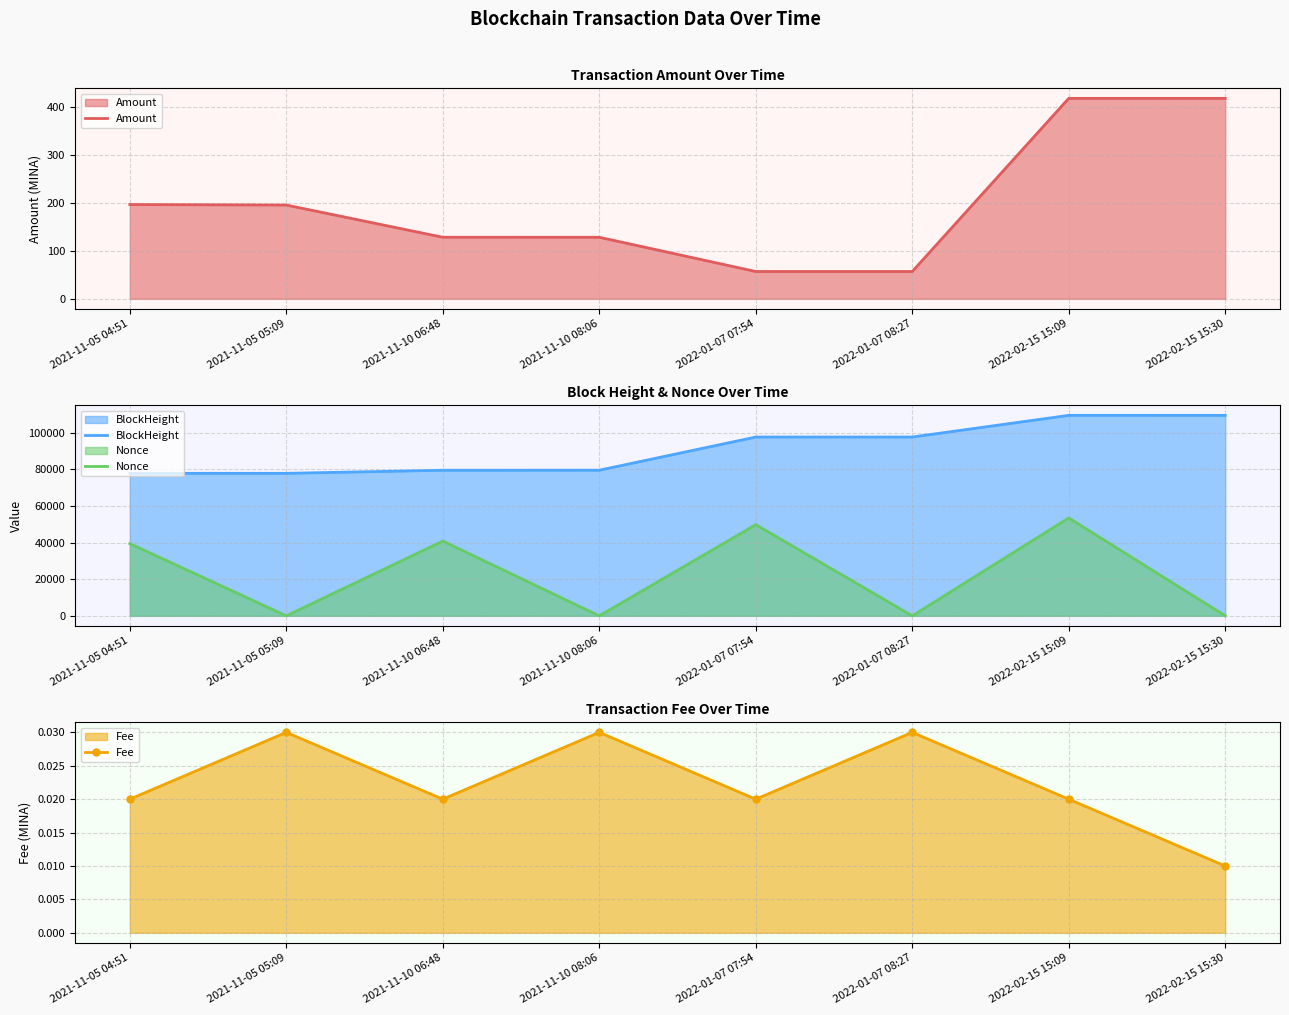

Which series ends up on top after the final intersection of Nonce and Amount?

Amount